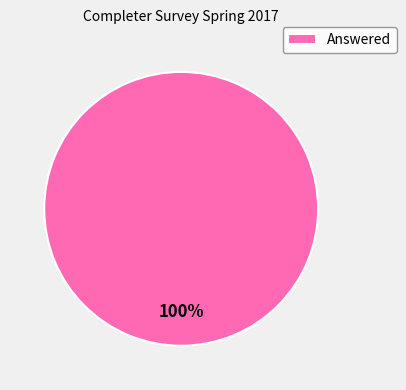

Rank the categories by value from lowest to highest.

Answered